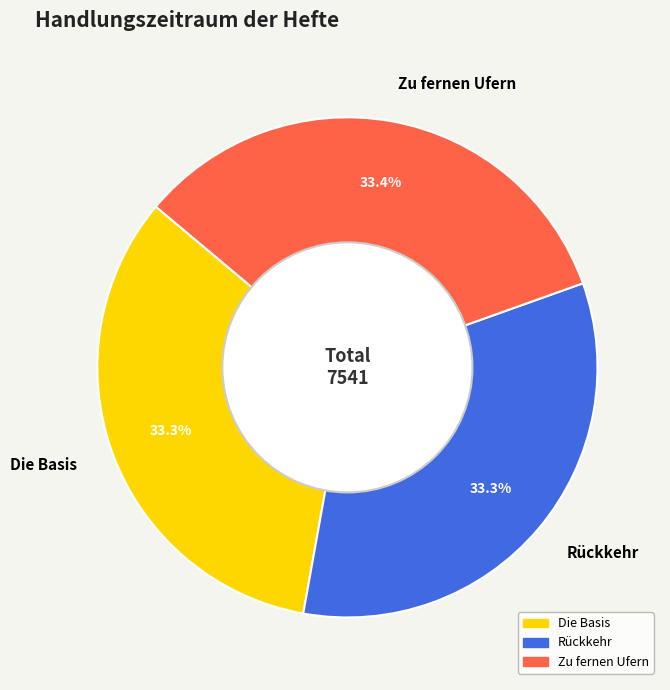

How many segments does this pie chart have?

3